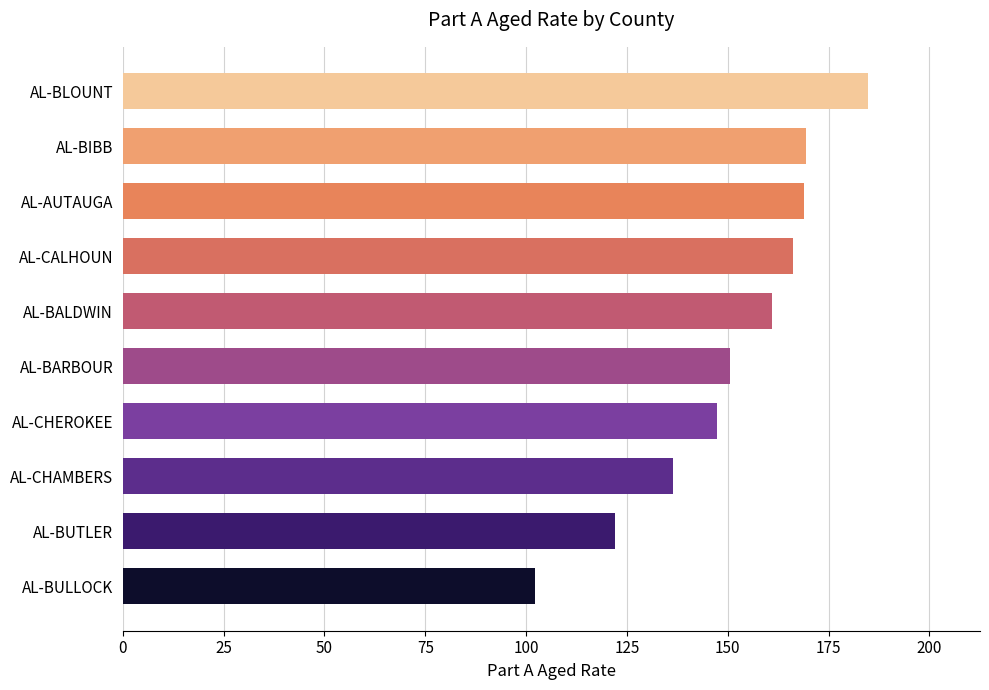

Where is the data nearest to the value 143?

AL-CHEROKEE